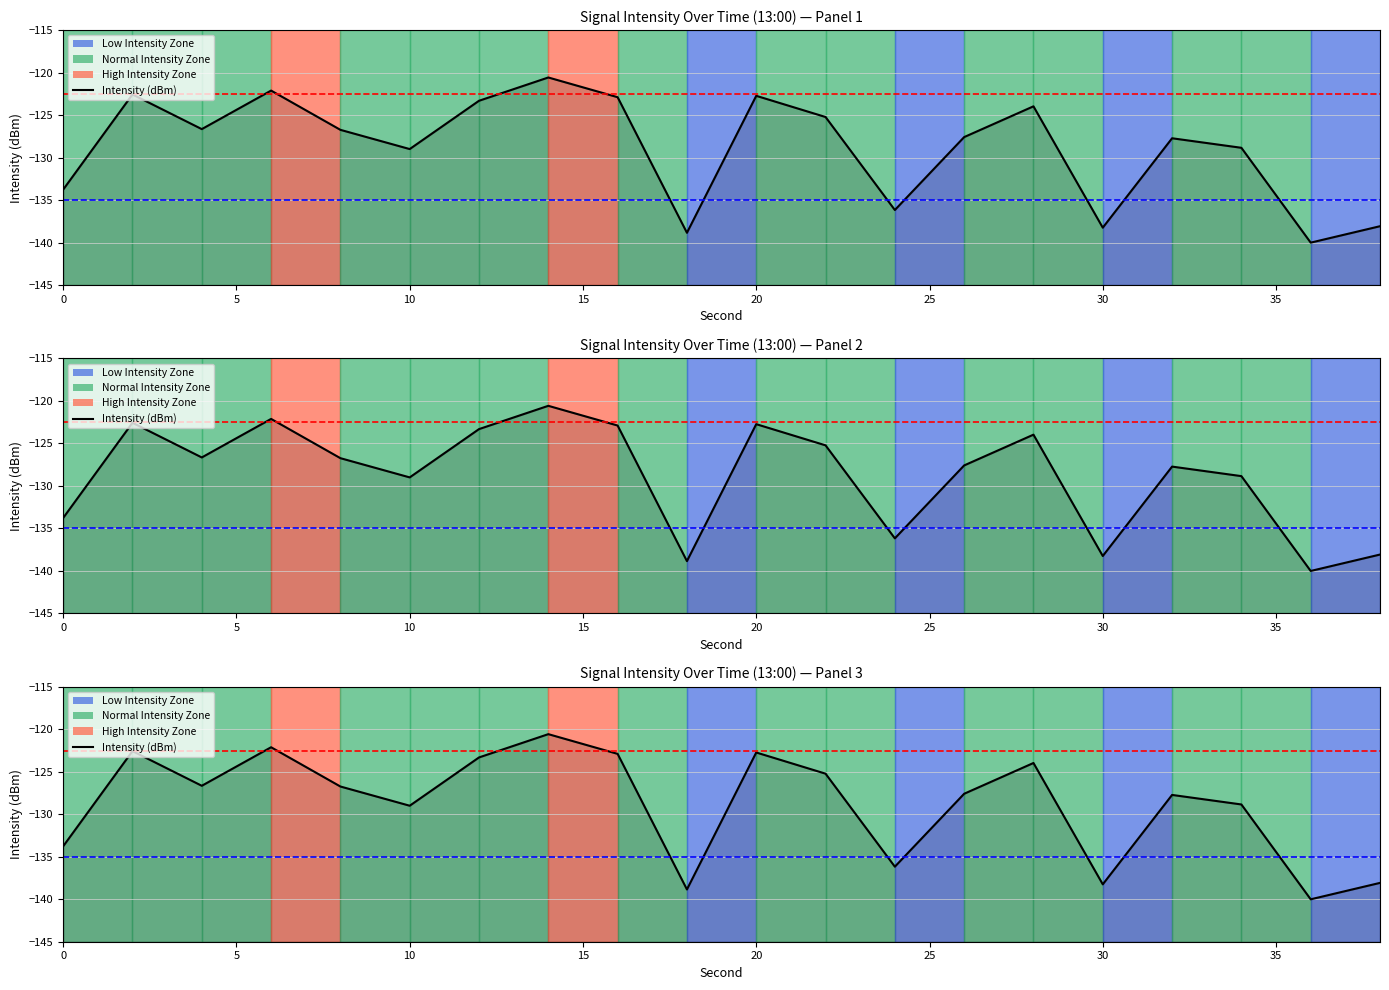

What is the smallest value displayed?

-140.0